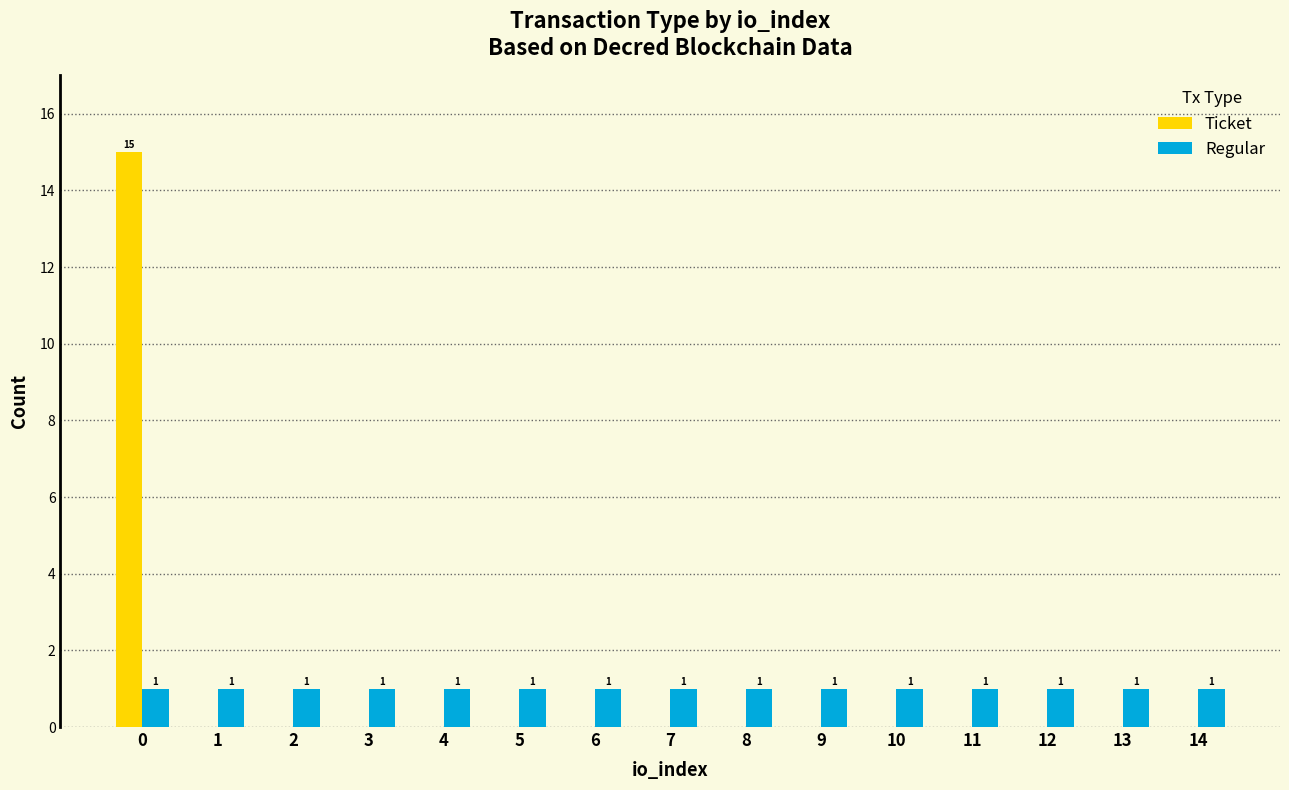

Is the value of Regular at 11 greater than the value of Ticket at 7?

Yes